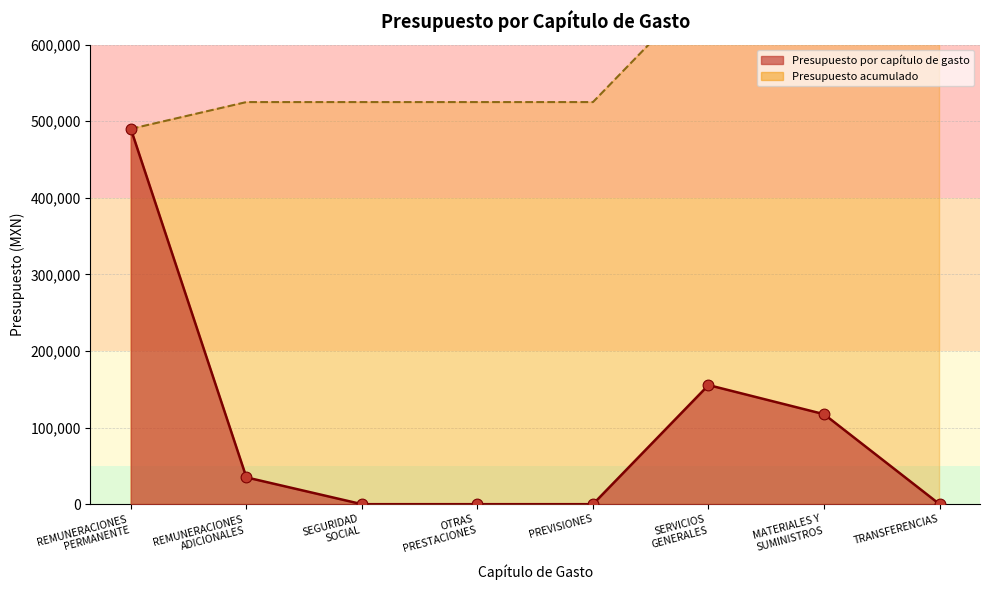

Which has a higher value, REMUNERACIONES PERMANENTE or SEGURIDAD SOCIAL?

REMUNERACIONES PERMANENTE